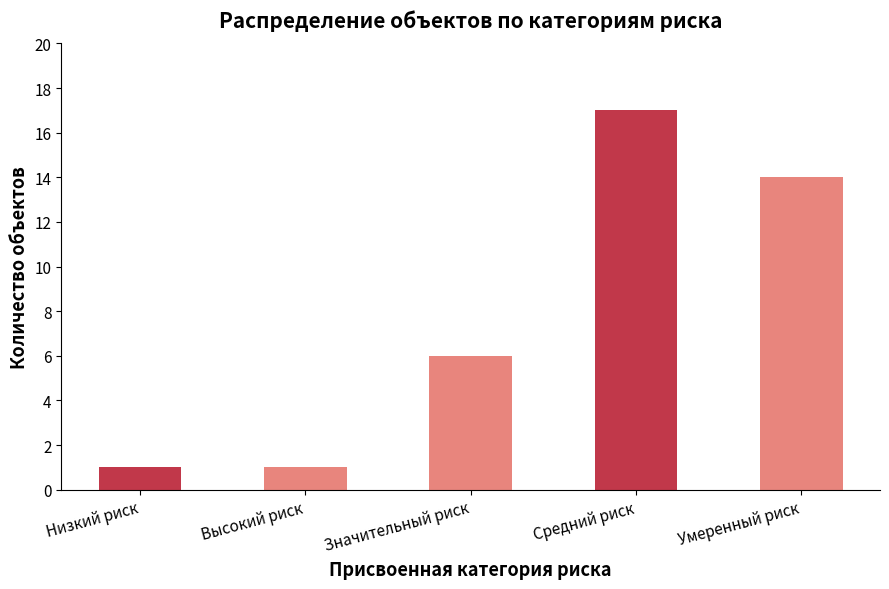

What is the difference between the maximum and second lowest values?

16